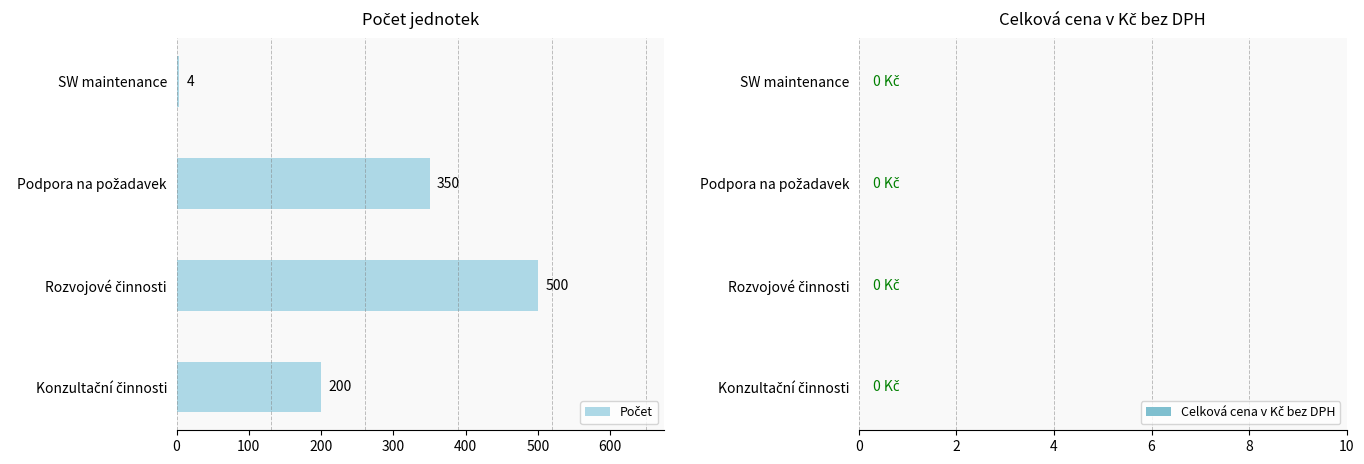

What is the minimum value shown in the chart?

4